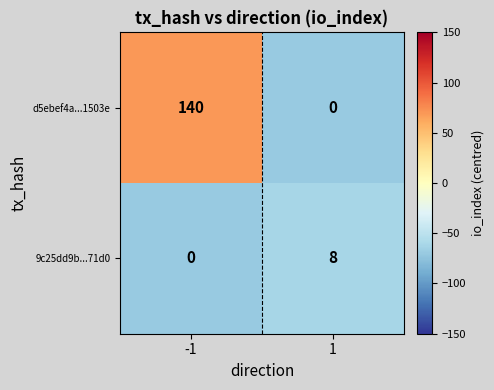

The value of 9c25dd9b...71d0 at 1 is 4. True or false?

False